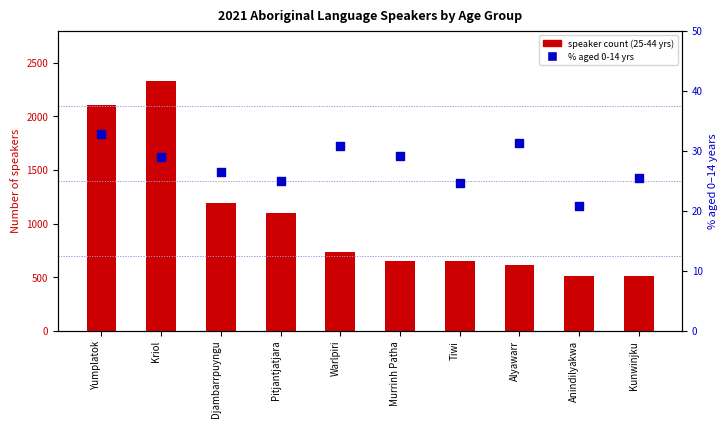

Which series has the largest Y range (max minus min)?

speaker count (25-44 yrs)